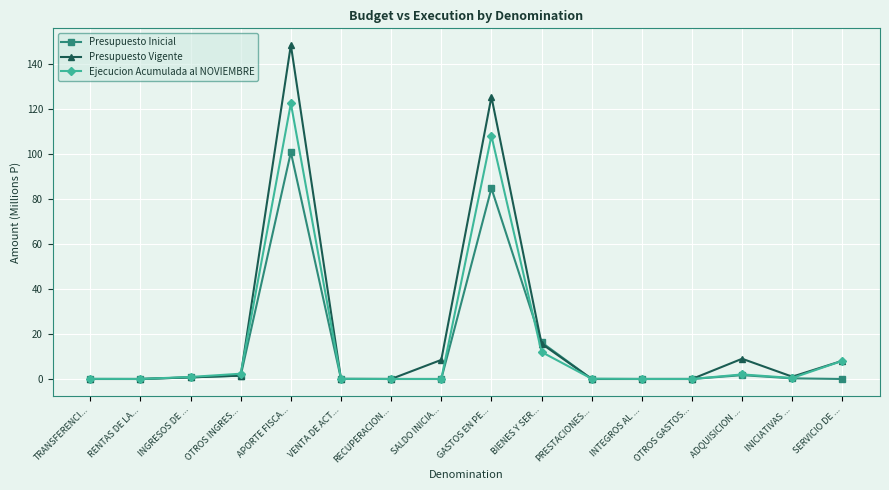

List the series in order of their peak value, highest first.

Presupuesto Vigente, Ejecucion Acumulada al NOVIEMBRE, Presupuesto Inicial